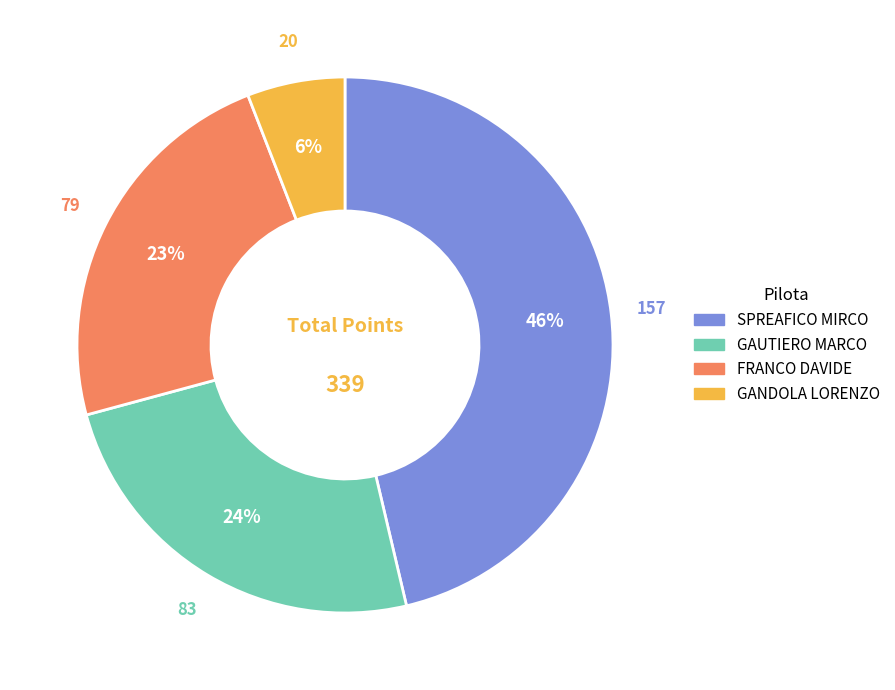

Which has a higher value, FRANCO DAVIDE or GAUTIERO MARCO?

GAUTIERO MARCO